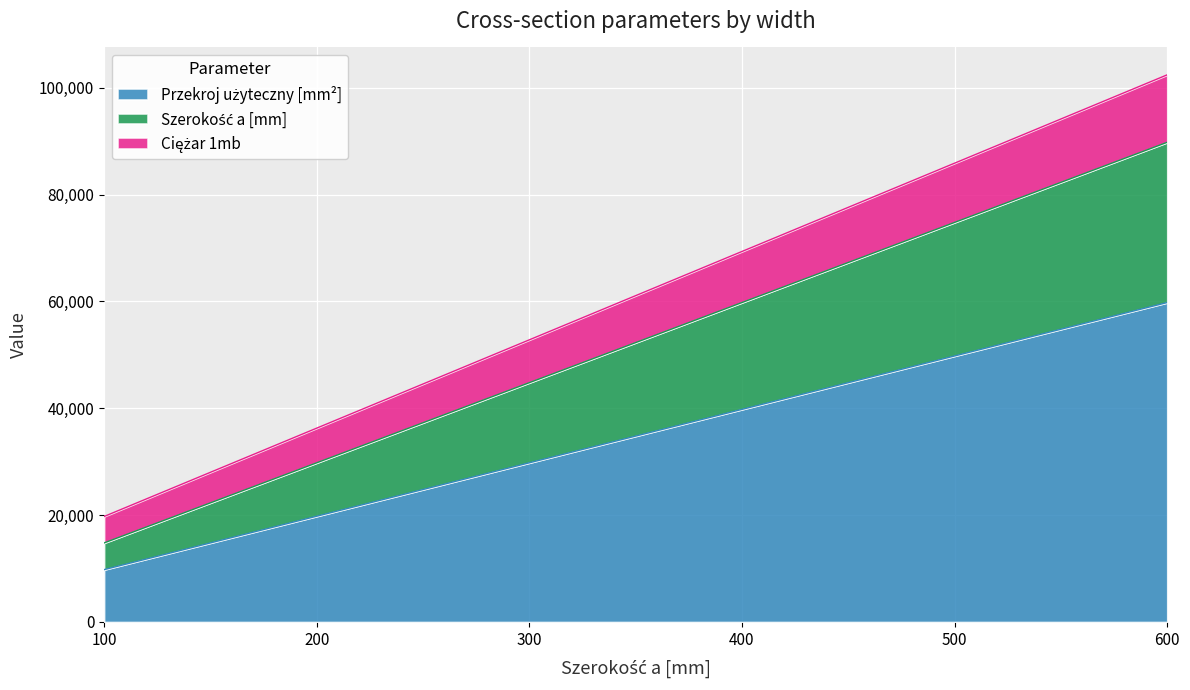

Does the chart display data point markers on the line(s)?

No